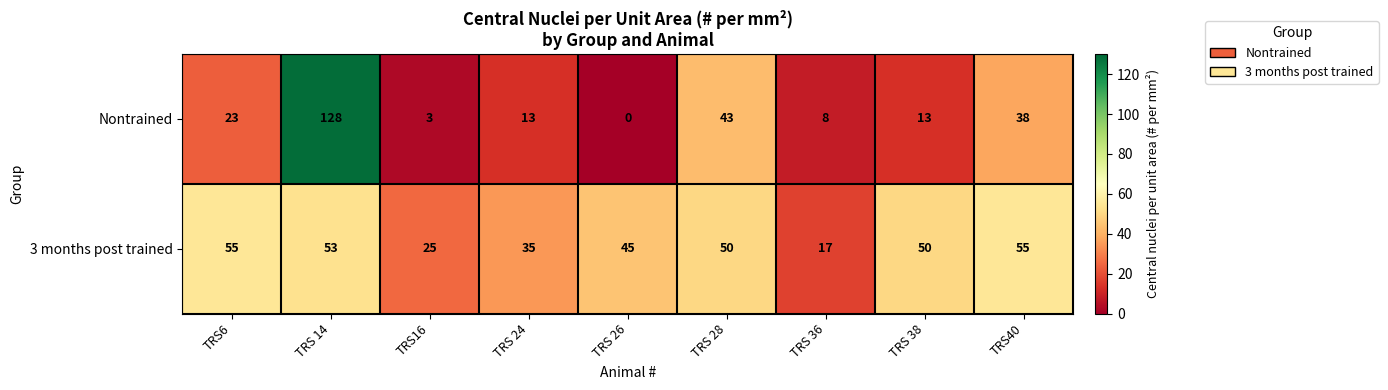

What is the average value of the 3 months post trained series?

43